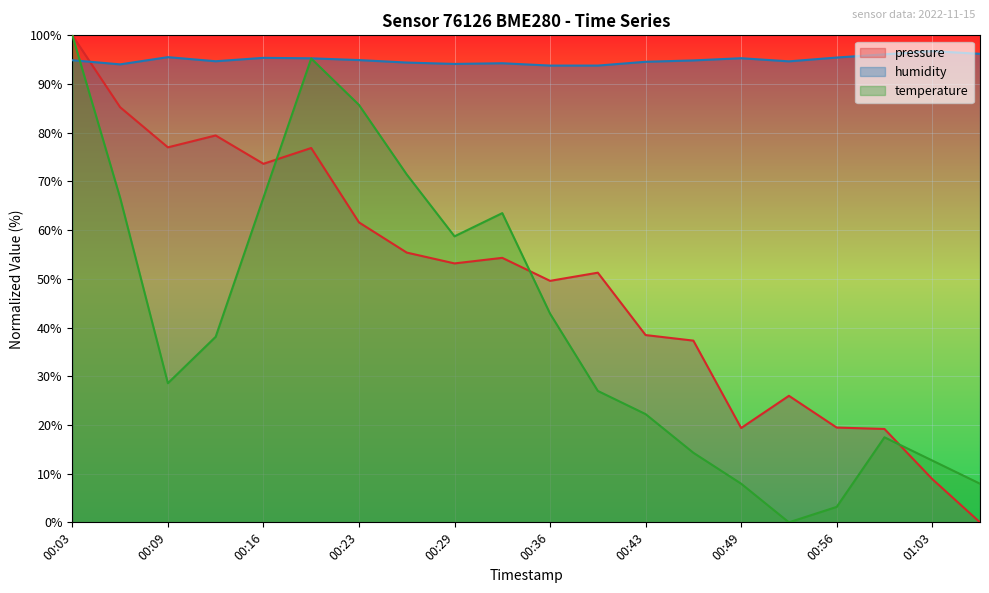

What are all the series names shown in the legend?

pressure, humidity, temperature